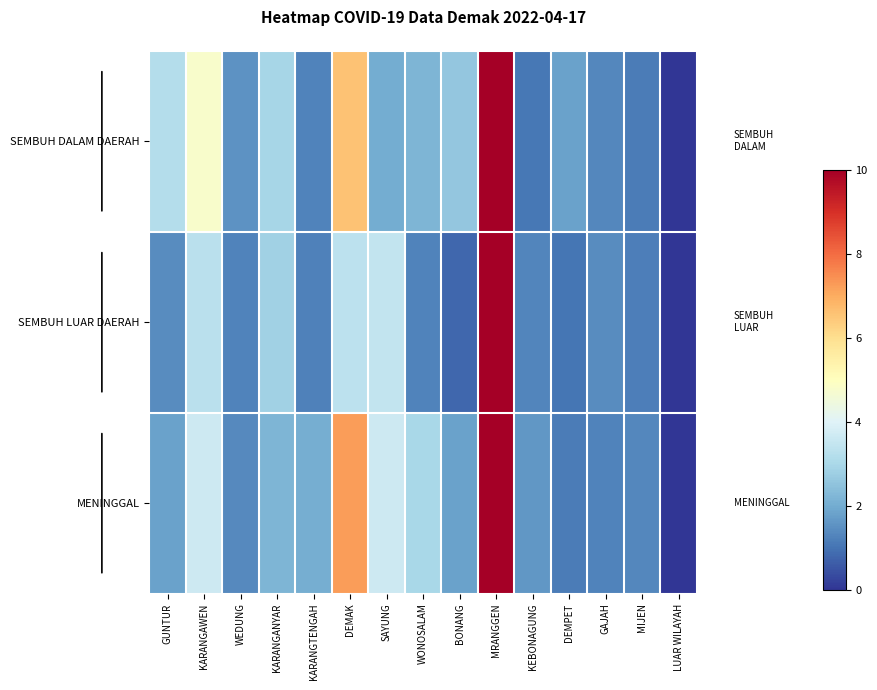

Which series has the largest total across all categories?

SEMBUH DALAM DAERAH